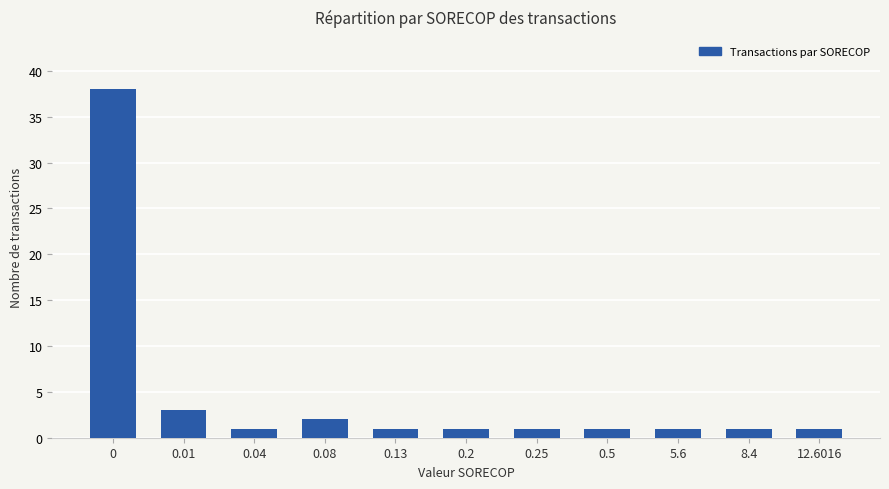

Approximately how many times larger is the value at 0.2 compared to 0.13?

1.0